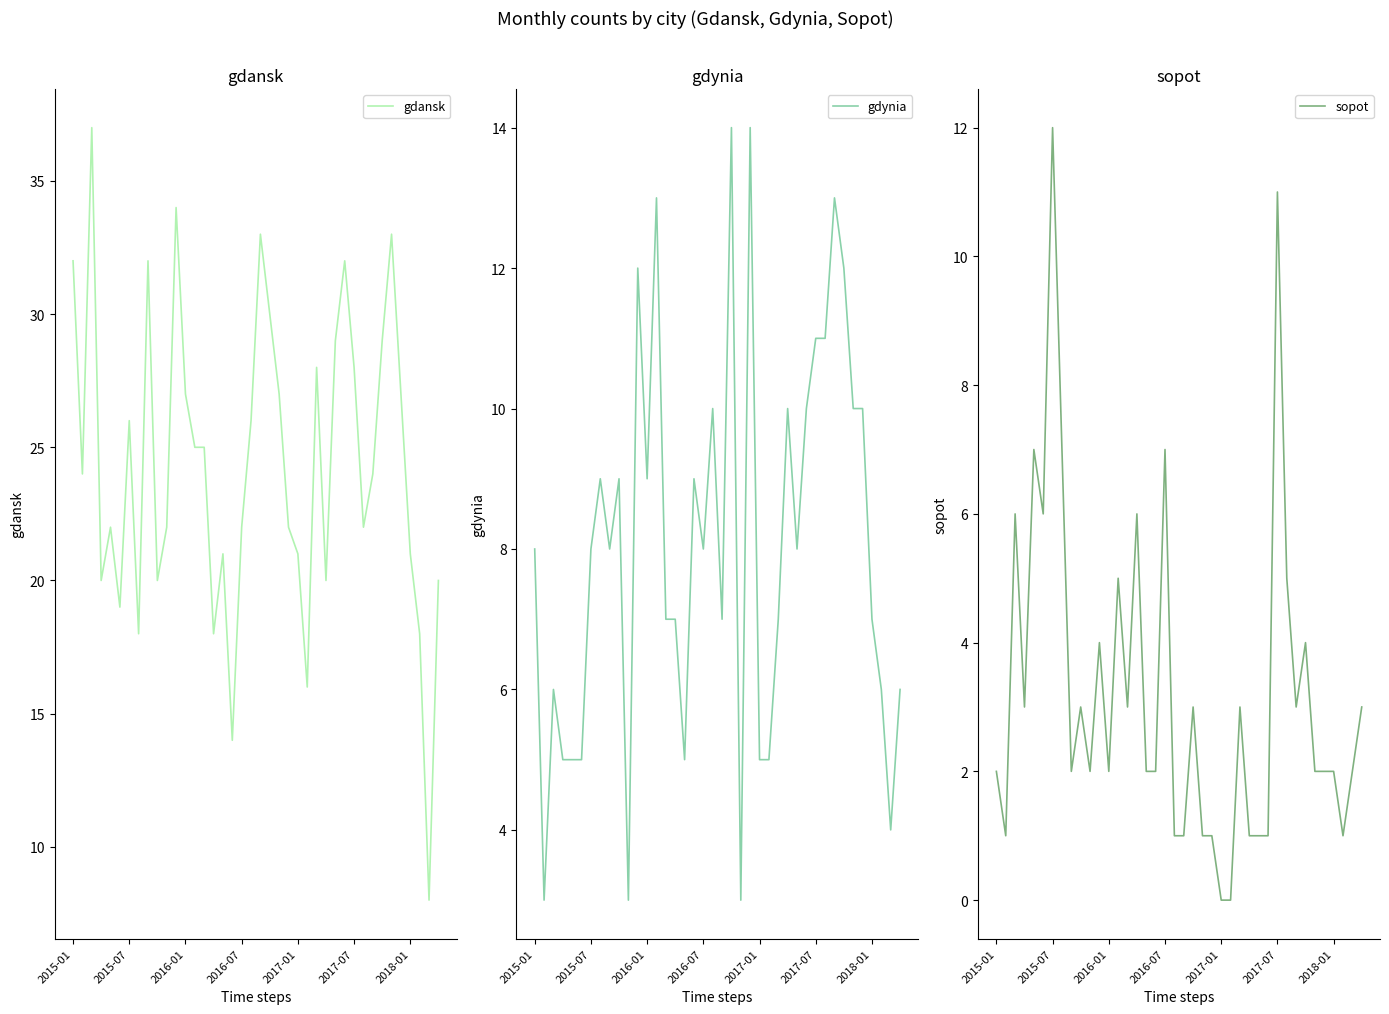

True or false: sopot has a value of 2 at 38.

True